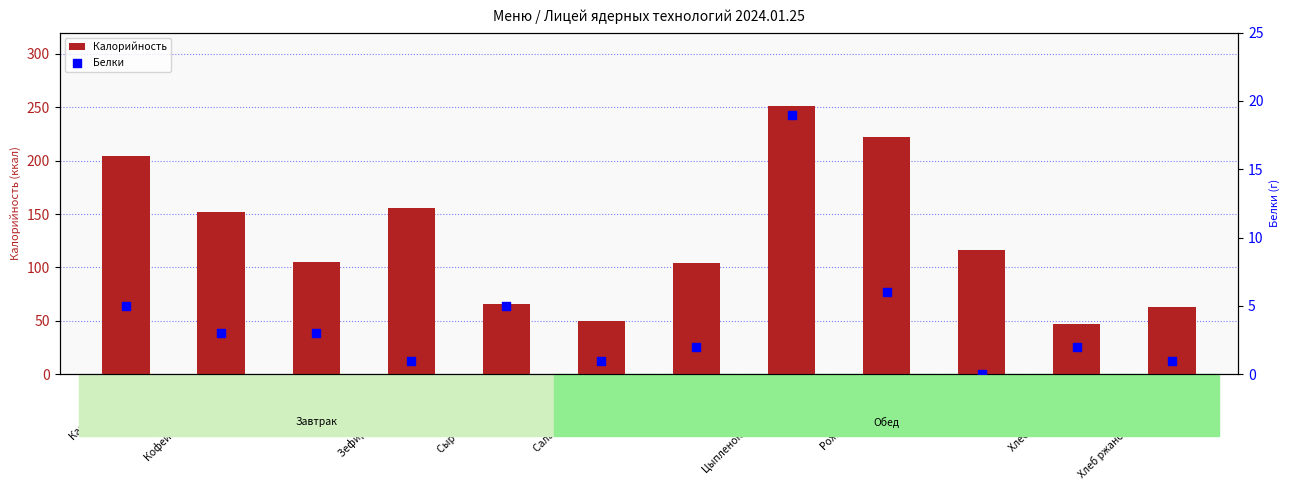

Which series reaches the minimum Y coordinate?

Белки